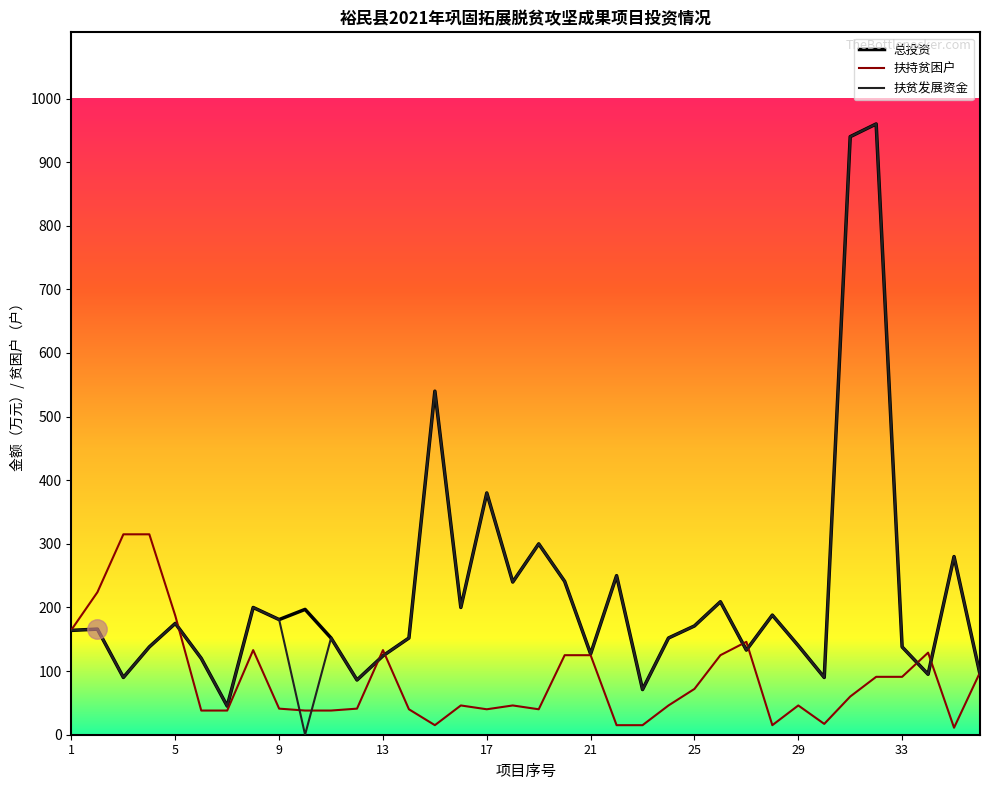

What is the maximum value shown in the chart?

960